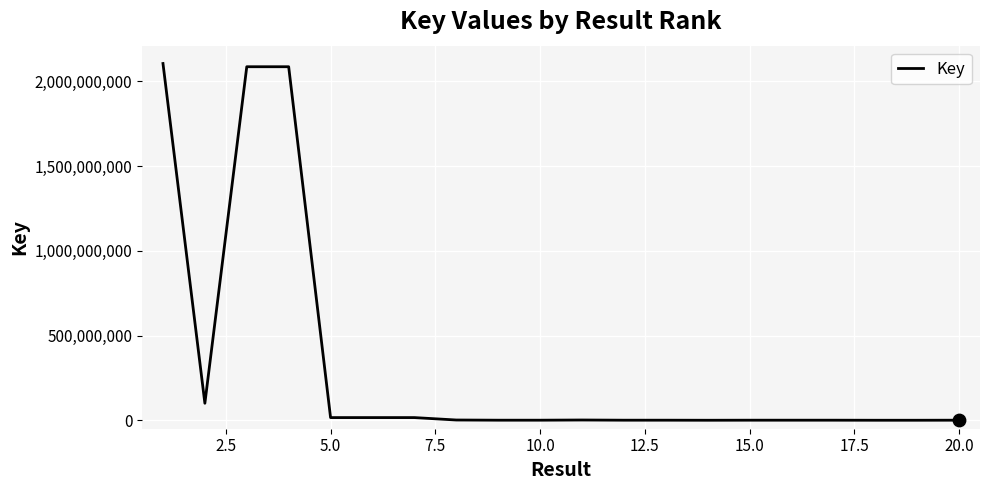

What is the difference between the maximum and minimum values?

2105716606